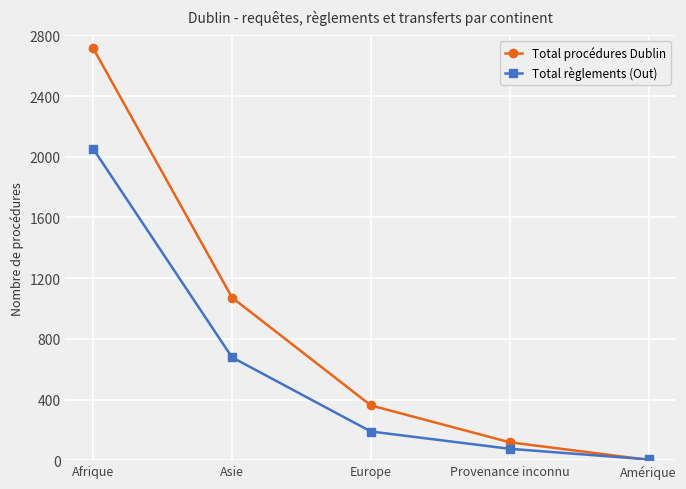

What is the difference between the maximum and minimum values in the Total règlements (Out) series?

2048